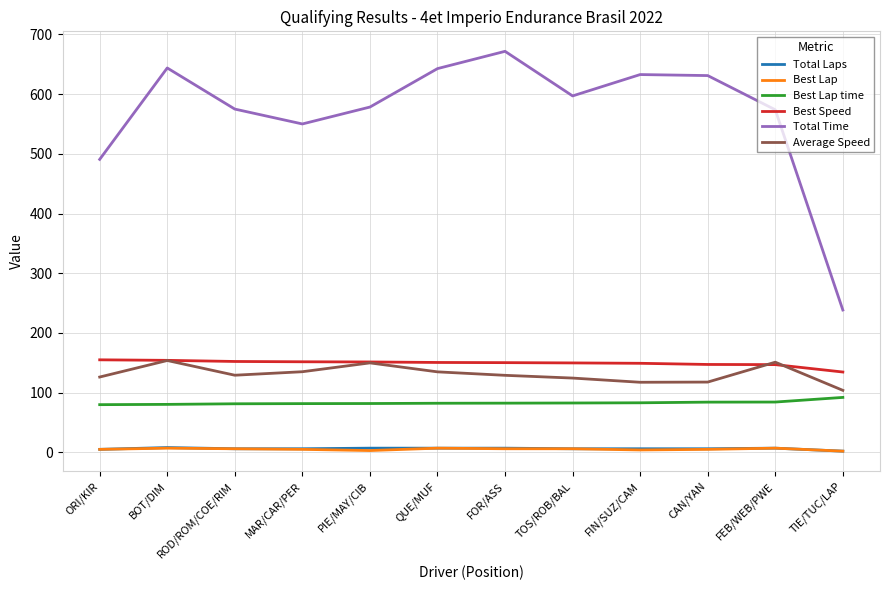

True or false: Best Lap and Total Time intersect in this chart.

False